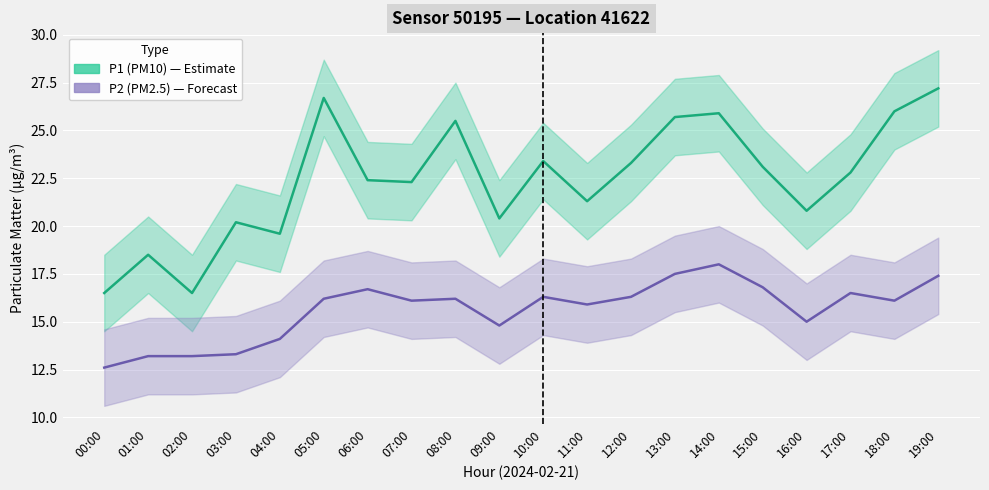

How many data points in P1 (PM10) are above 22?

12